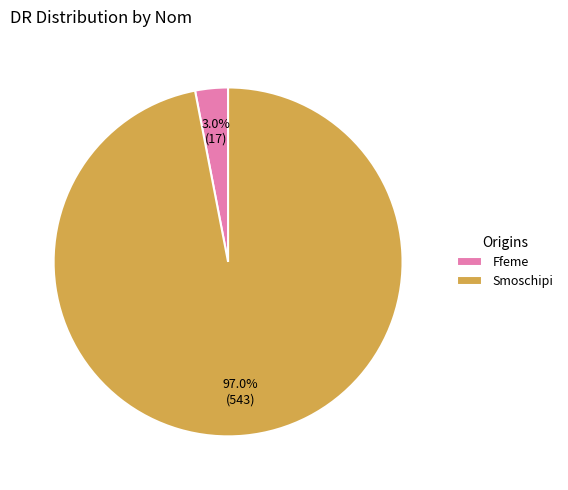

Rank the categories by value from lowest to highest.

Ffeme, Smoschipi